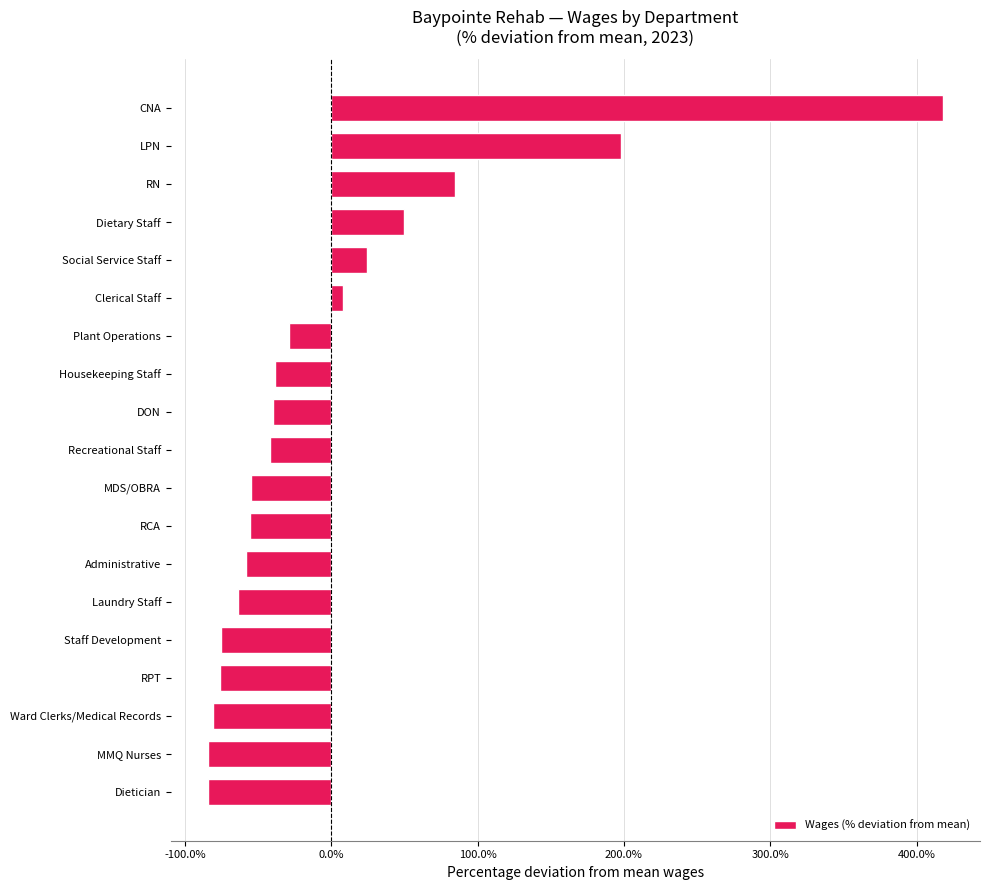

What is the maximum value shown in the chart?

418.2